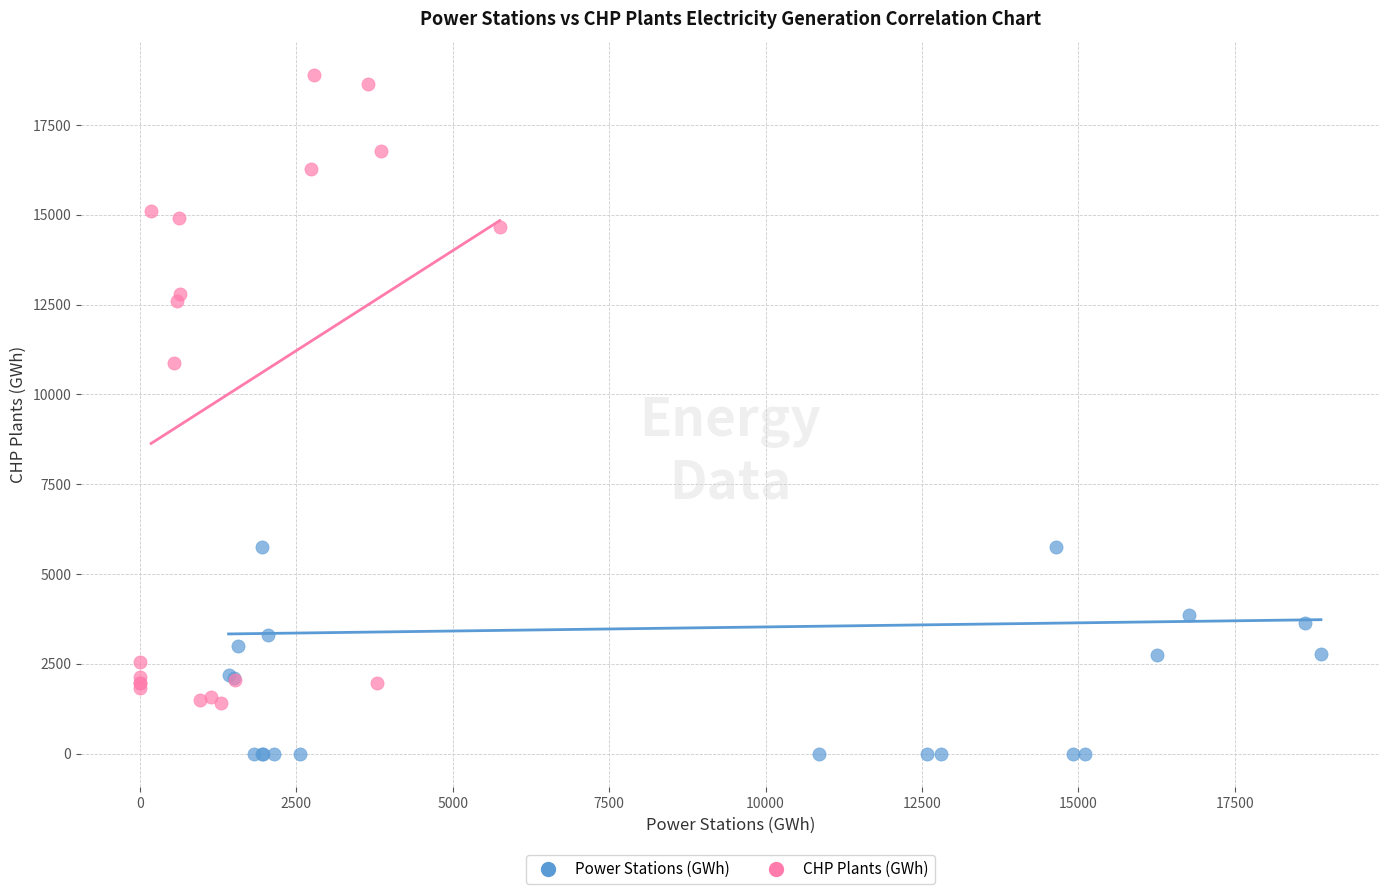

What are all the series names shown in the legend?

Power Stations (GWh), CHP Plants (GWh)